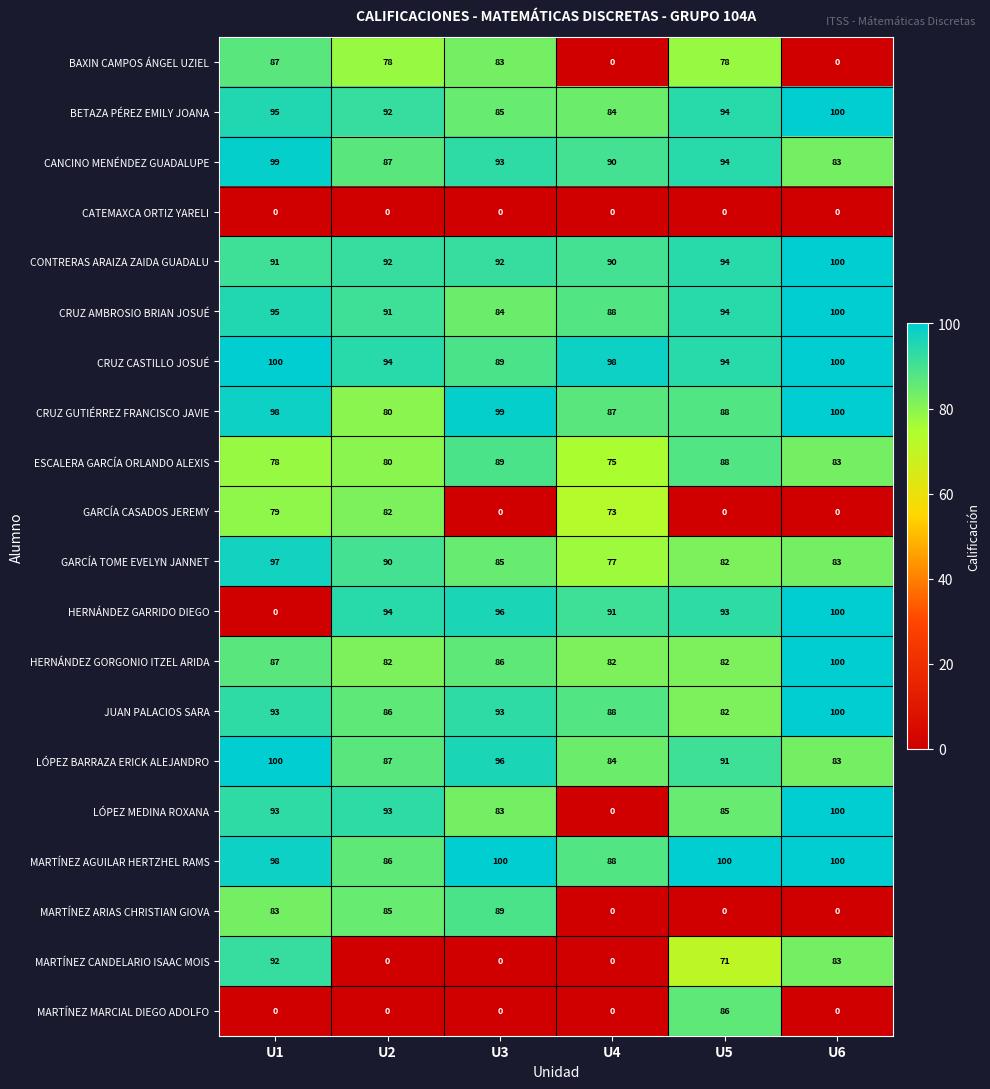

Which series has the largest total across all categories?

CRUZ CASTILLO JOSUÉ